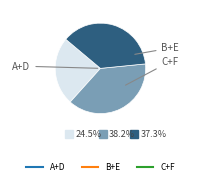

Is there a majority slice in this chart?

No